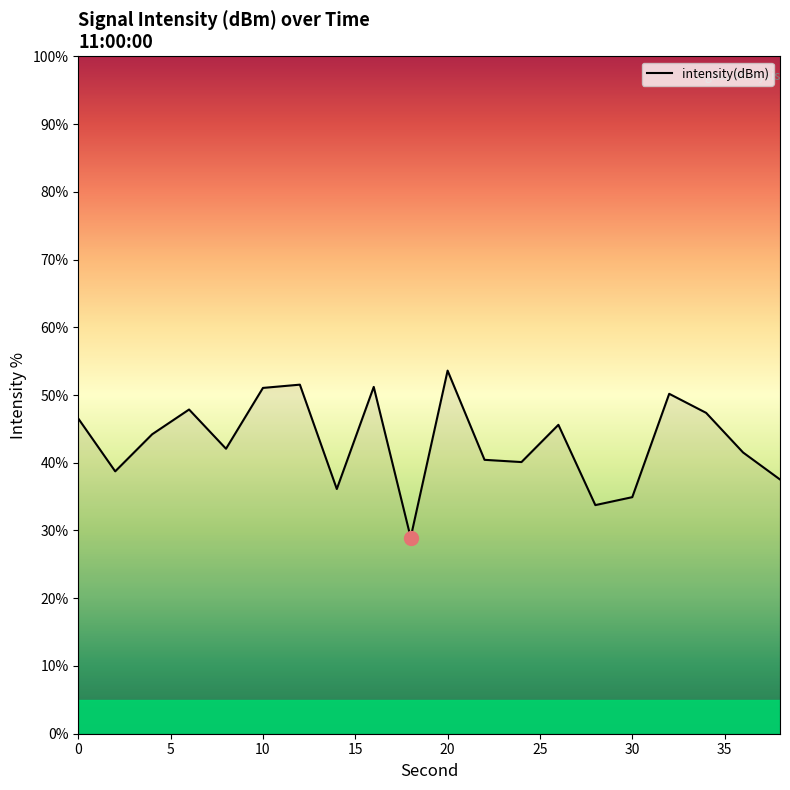

What is the difference between the maximum and minimum values?

24.6